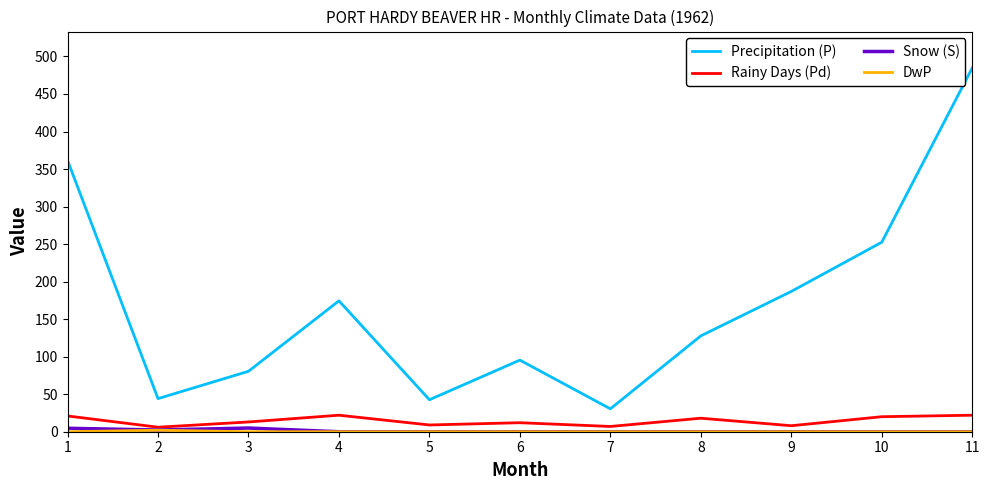

True or false: Rainy Days (Pd) and Precipitation (P) cross at least once.

False